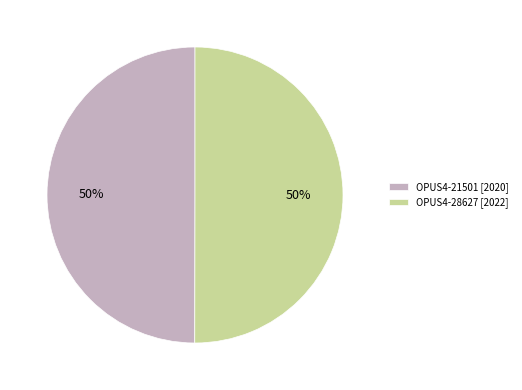

What percentage is the OPUS4-28627 slice, to the nearest percent?

50%